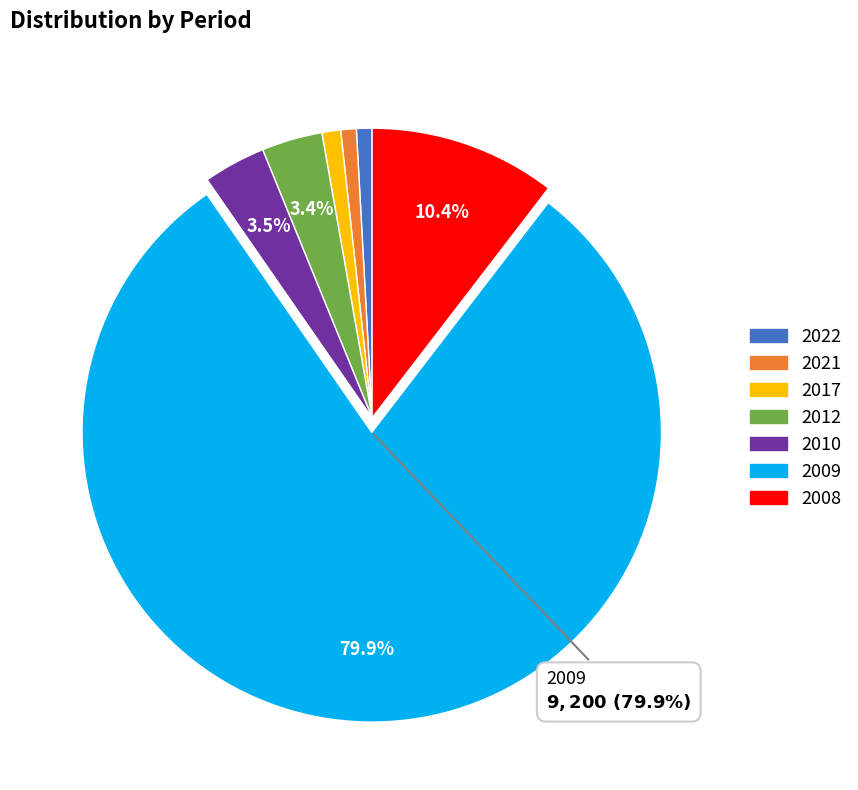

How much of the chart is everything except 2009?

20.1%